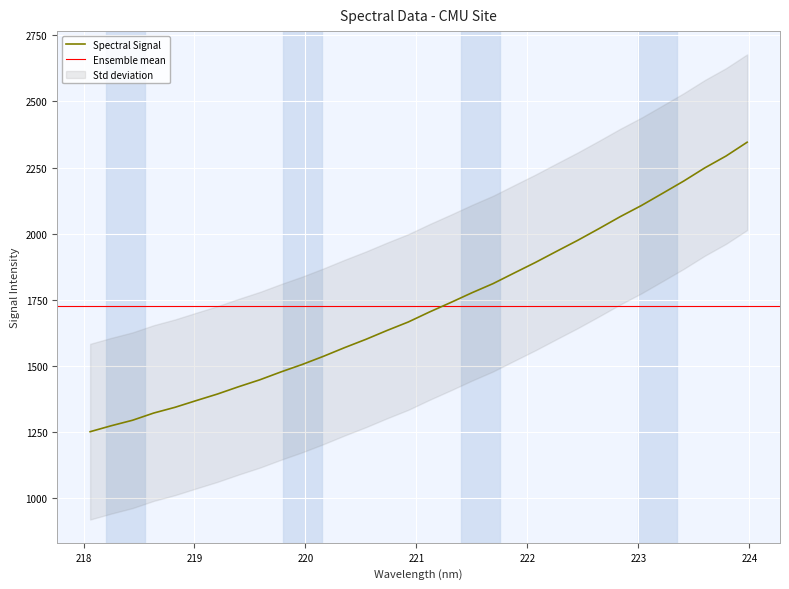

List the labels in order of value, smallest first.

218.0596, 218.2508, 218.442, 218.6332, 218.8244, 219.0156, 219.2067, 219.3979, 219.589, 219.7801, 219.9712, 220.1623, 220.3533, 220.5444, 220.7354, 220.9264, 221.1174, 221.3083, 221.4993, 221.6902, 221.8812, 222.0721, 222.263, 222.4538, 222.6447, 222.8355, 223.0264, 223.2172, 223.408, 223.5987, 223.7895, 223.9802